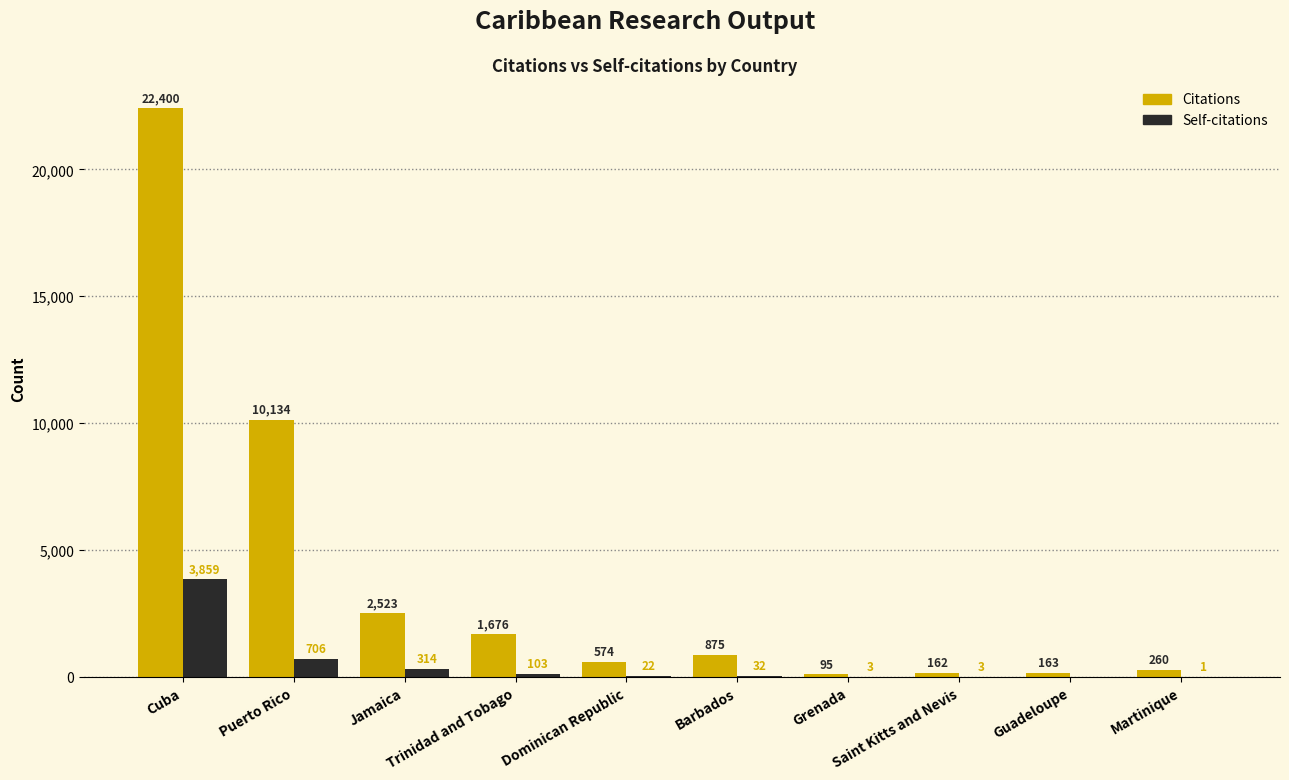

Which series has the largest total across all categories?

Citations